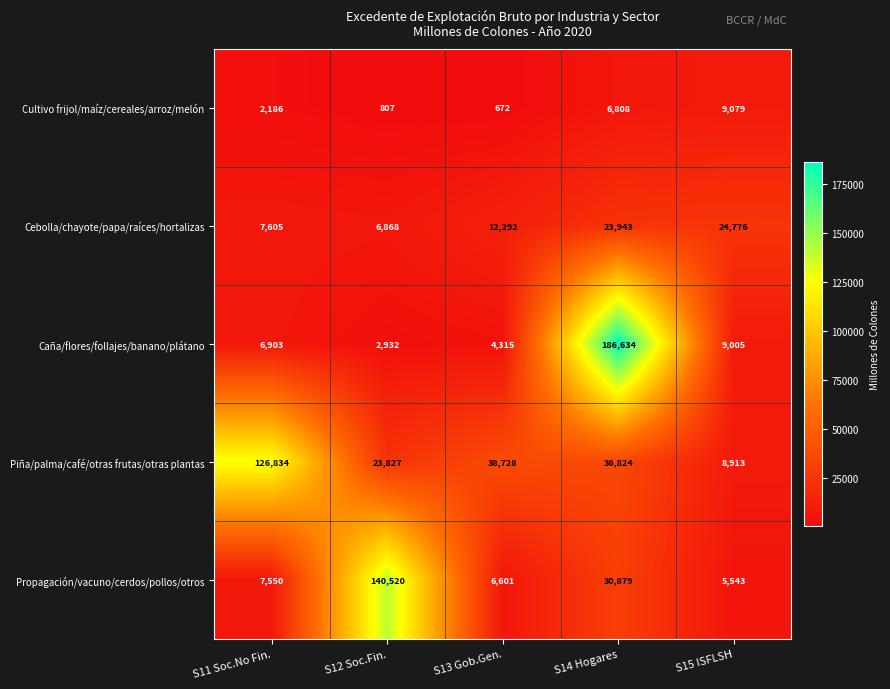

Reading right to left, list all the values displayed in this chart.

Cultivo frijol/maíz/cereales/arroz/melón: S15 ISFLSH=9079	S14 Hogares=6808	S13 Gob.Gen.=672	S12 Soc.Fin.=807	S11 Soc.No Fin.=2186
Cebolla/chayote/papa/raíces/hortalizas: S15 ISFLSH=24776	S14 Hogares=23943	S13 Gob.Gen.=12292	S12 Soc.Fin.=6868	S11 Soc.No Fin.=7605
Caña/flores/follajes/banano/plátano: S15 ISFLSH=9005	S14 Hogares=186634	S13 Gob.Gen.=4315	S12 Soc.Fin.=2932	S11 Soc.No Fin.=6903
Piña/palma/café/otras frutas/otras plantas: S15 ISFLSH=8913	S14 Hogares=36824	S13 Gob.Gen.=38728	S12 Soc.Fin.=23827	S11 Soc.No Fin.=126834
Propagación/vacuno/cerdos/pollos/otros: S15 ISFLSH=5543	S14 Hogares=30879	S13 Gob.Gen.=6601	S12 Soc.Fin.=140520	S11 Soc.No Fin.=7550